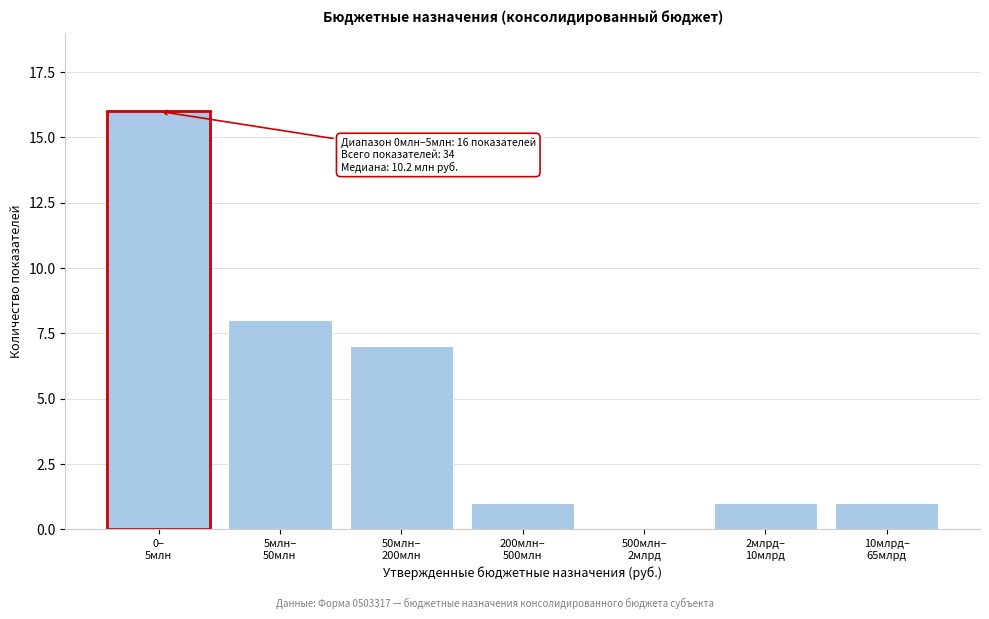

What is the greatest value displayed?

16